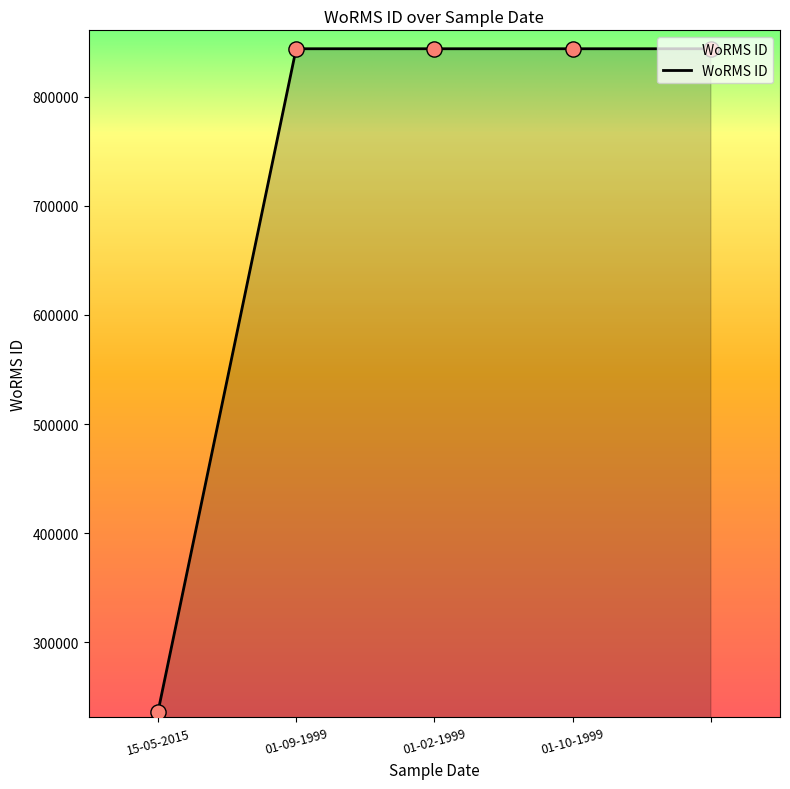

What is the greatest value displayed?

843999